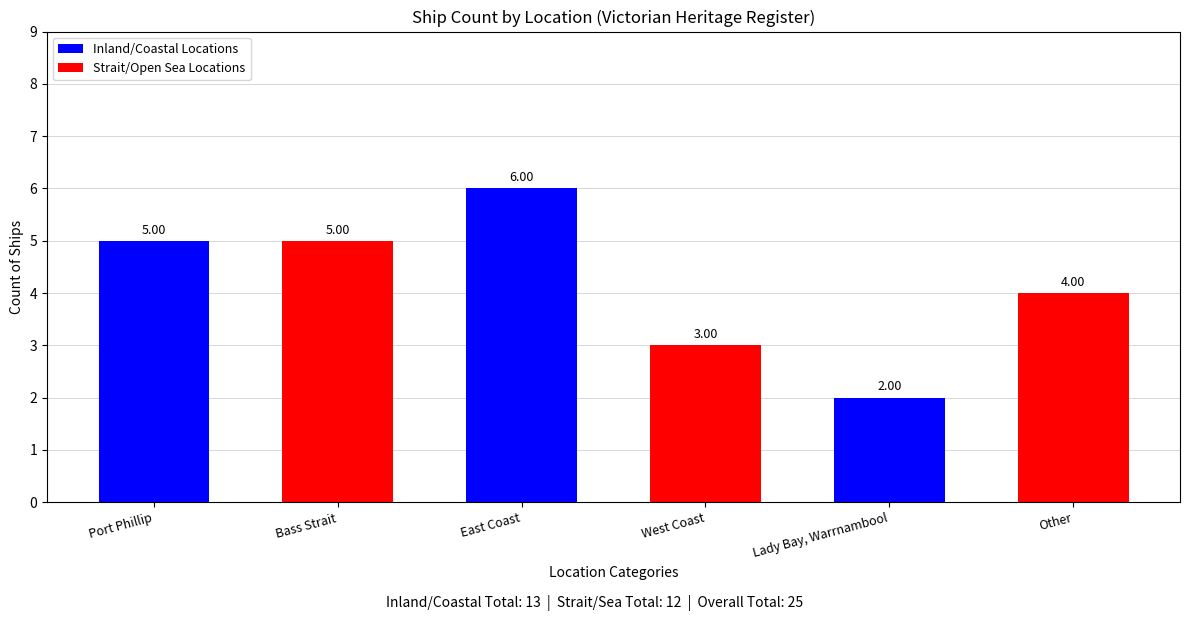

At which category is the sum across all series the highest?

Port Phillip